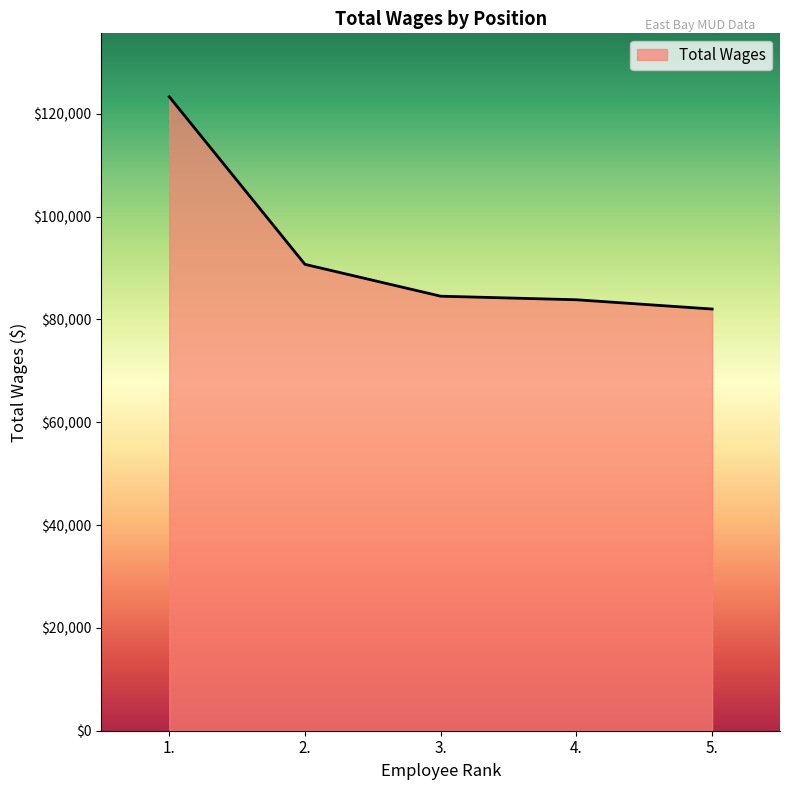

Read the value at 5..

82019